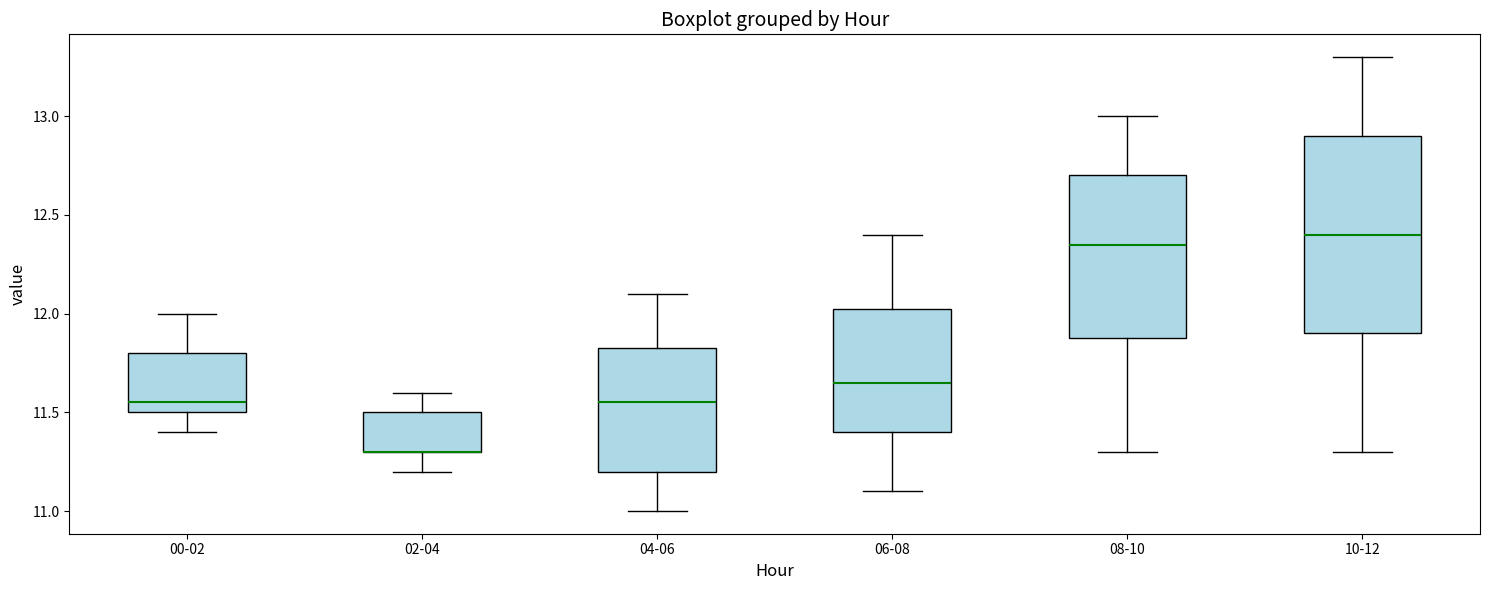

Reading left to right, read every box against the y-axis: the position of its median line, the range the box covers, and the ends of its whiskers. The values are not printed on the chart, so give them approximately, as read against the axis.

00-02: median 11.55, box 11.50 to 11.80, whiskers 11.40 to 12.00
02-04: median 11.30 (drawn on the box's lower edge), box 11.30 to 11.50, whiskers 11.20 to 11.60
04-06: median 11.55, box 11.20 to 11.85, whiskers 11.00 to 12.10
06-08: median 11.65, box 11.40 to 12.05, whiskers 11.10 to 12.40
08-10: median 12.35, box 11.90 to 12.70, whiskers 11.30 to 13.00
10-12: median 12.40, box 11.90 to 12.90, whiskers 11.30 to 13.30